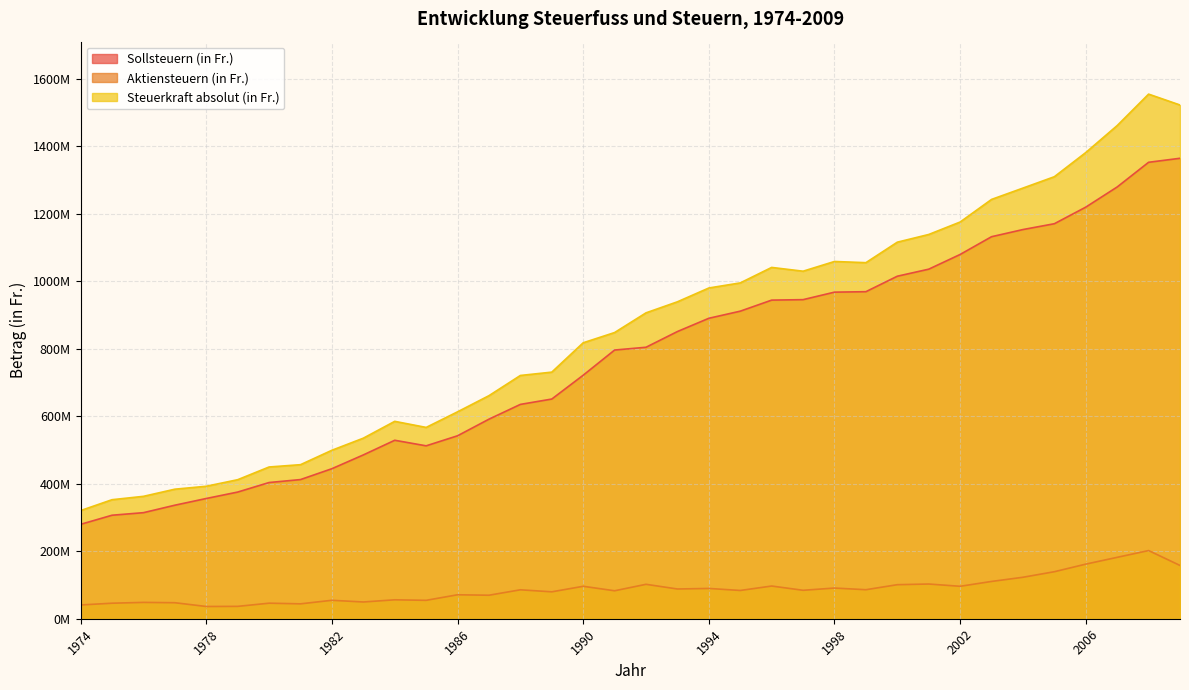

How many values in the Sollsteuern (in Fr.) series exceed 804527209?

17